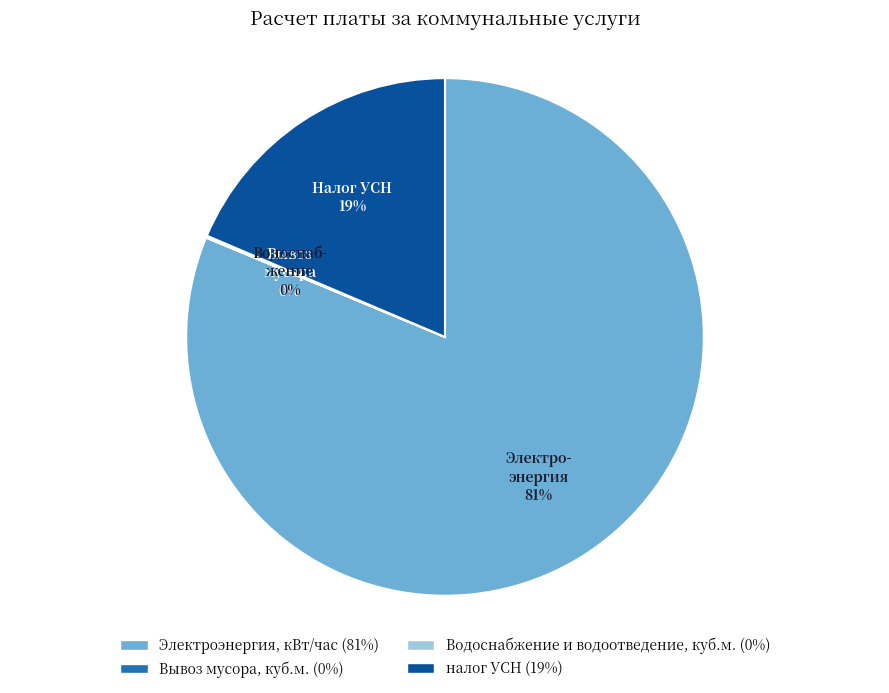

True or false: налог УСН accounts for 8% of the total.

False